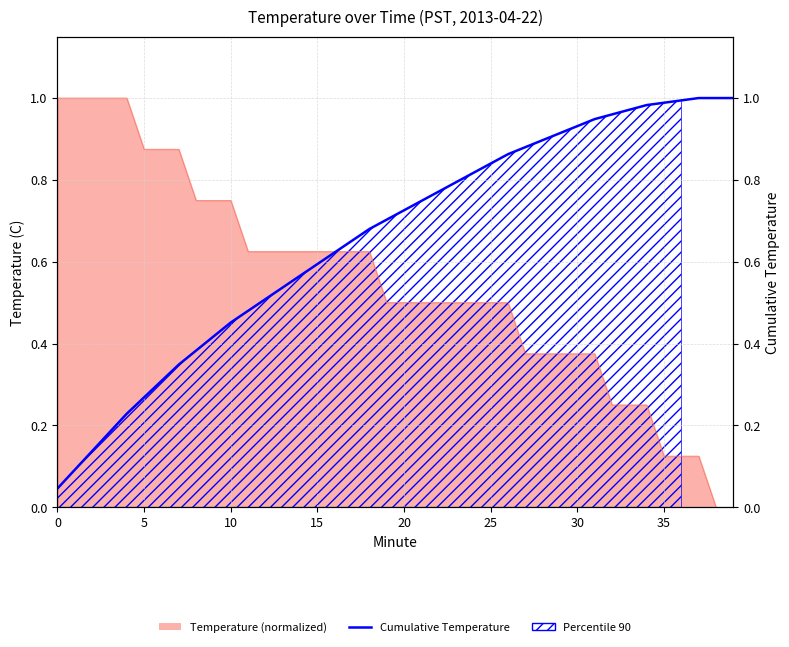

True or false: the data has more than 2 interior local peaks.

False